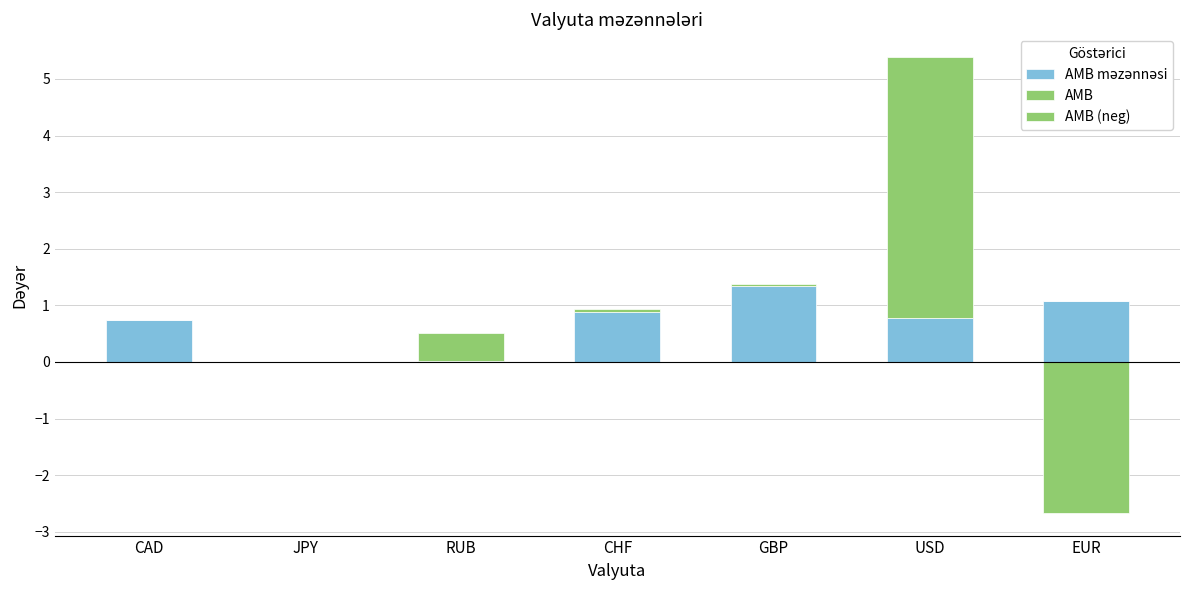

Which series has the largest total across all categories?

AMB